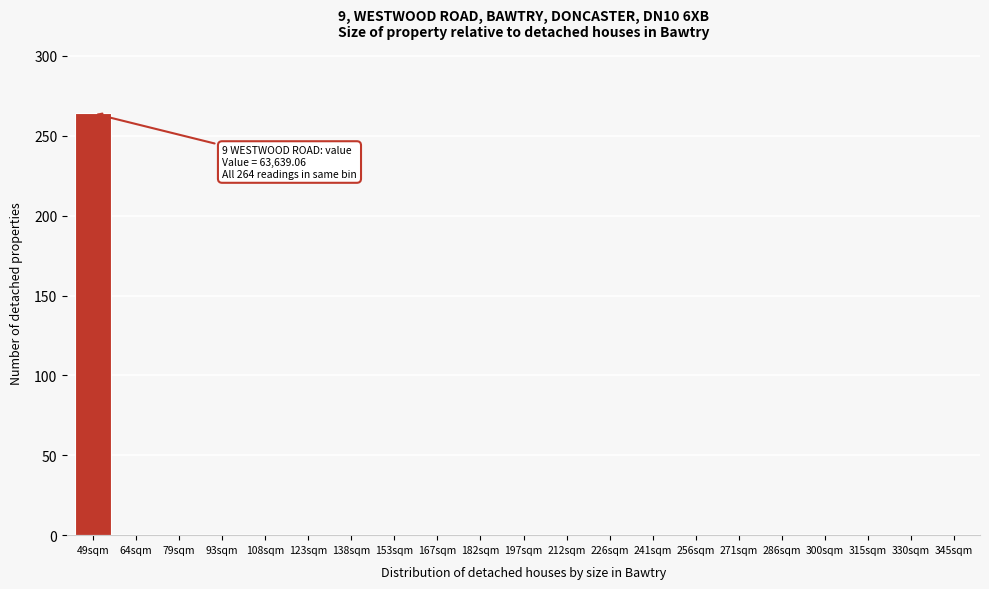

Reading right to left, transcribe all the data shown in this chart.

345sqm=0	330sqm=0	315sqm=0	300sqm=0	286sqm=0	271sqm=0	256sqm=0	241sqm=0	226sqm=0	212sqm=0	197sqm=0	182sqm=0	167sqm=0	153sqm=0	138sqm=0	123sqm=0	108sqm=0	93sqm=0	79sqm=0	64sqm=0	49sqm=264